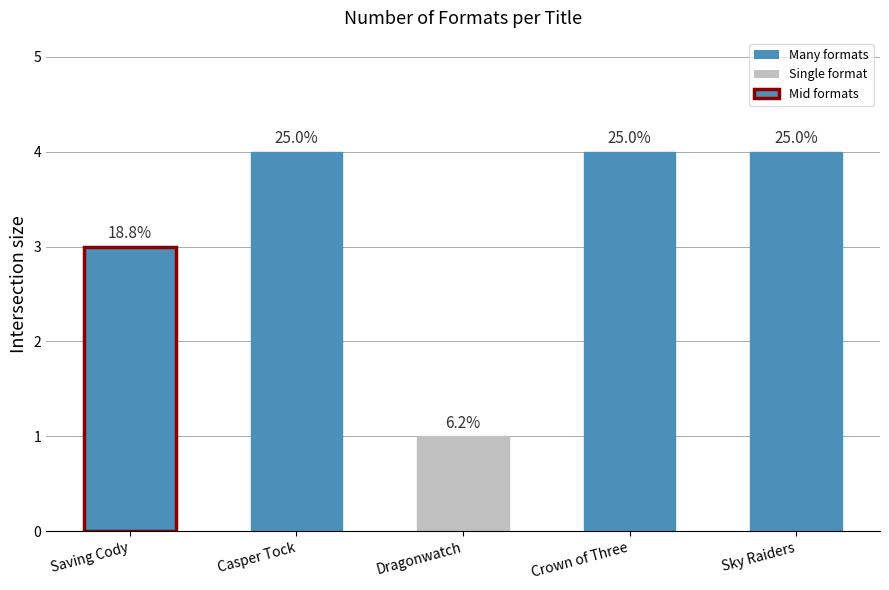

Approximately how many times larger is the value at Saving Cody compared to Sky Raiders?

0.8